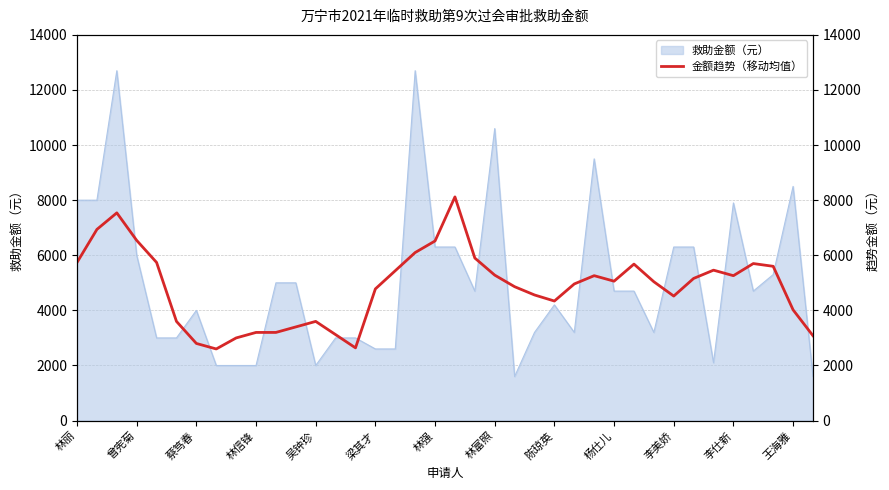

Approximately how many times larger is the value at 28 compared to 17?

0.9